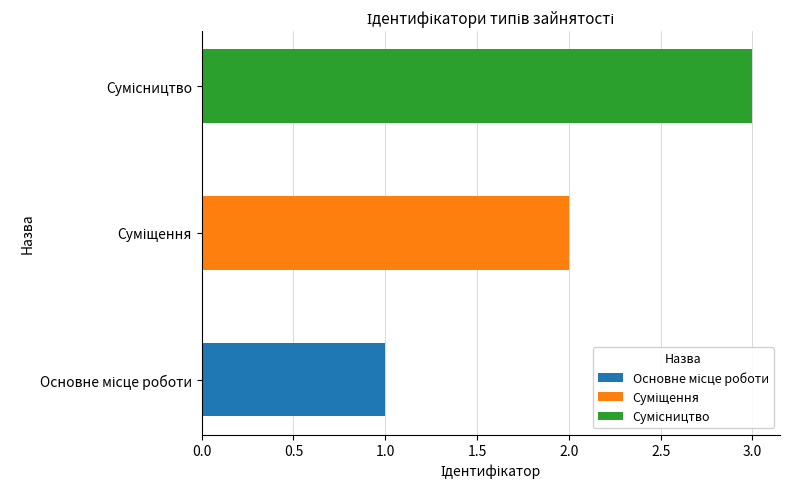

What is the label of the 3rd bar from the left?

Сумісництво